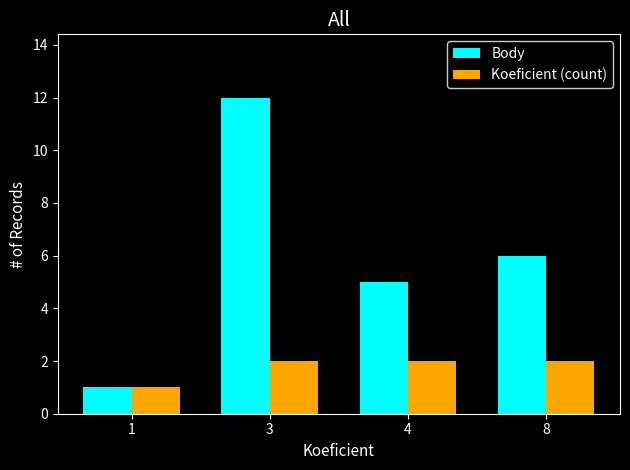

The Body series shows 21 at 3. True or false?

False